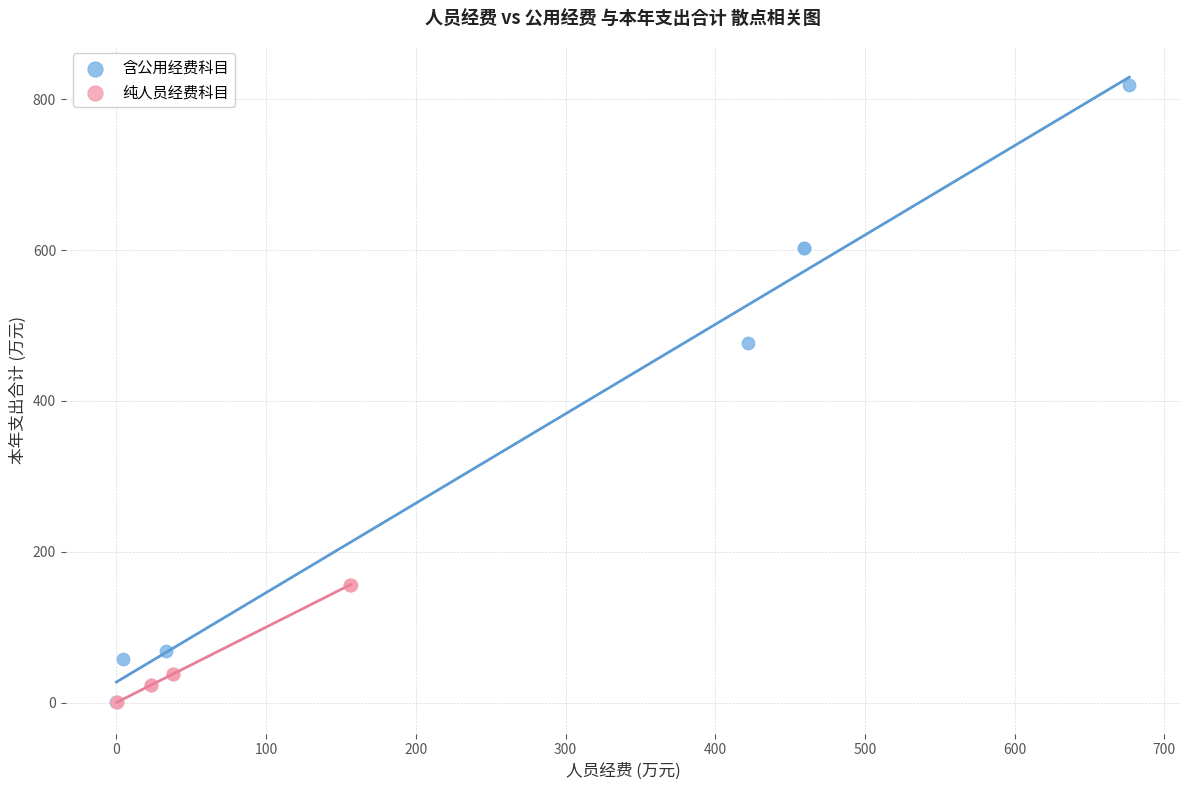

What are all the series names shown in the legend?

含公用经费科目, 纯人员经费科目